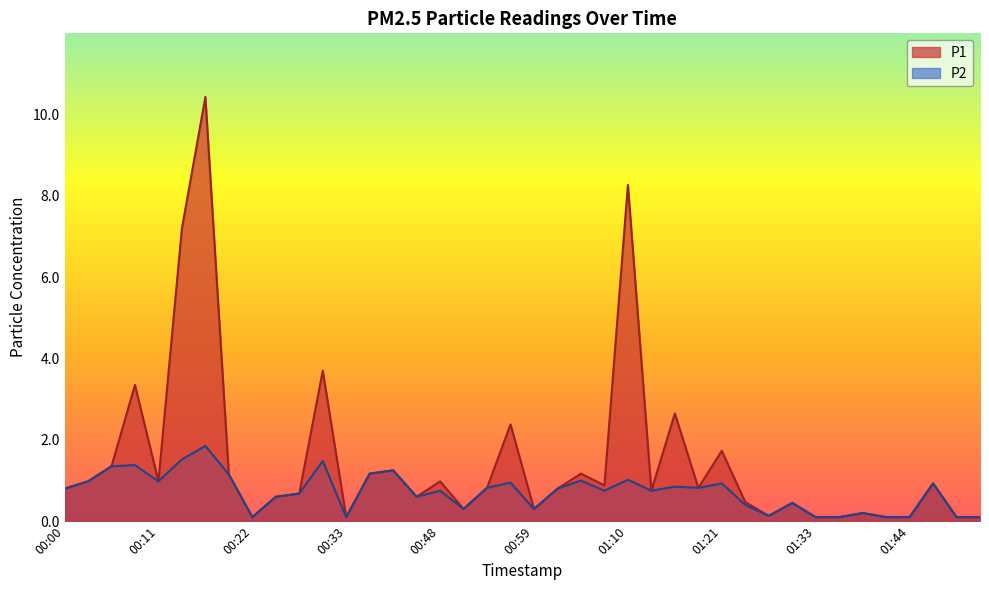

What position from the left is 00:31?

12